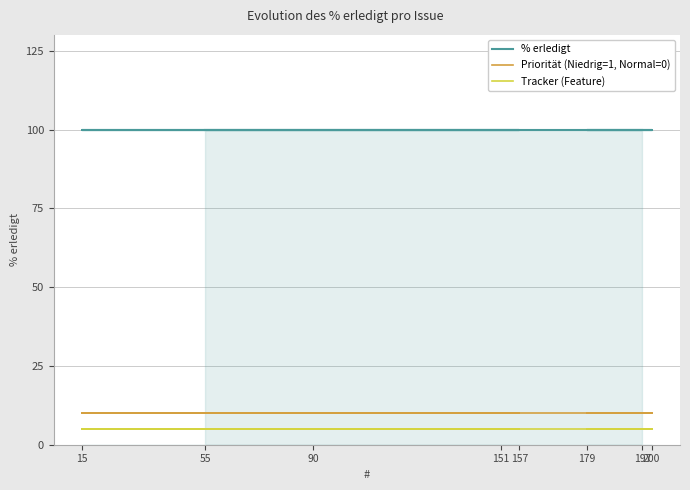

True or false: % erledigt and Priorität (Niedrig=1, Normal=0) intersect in this chart.

False